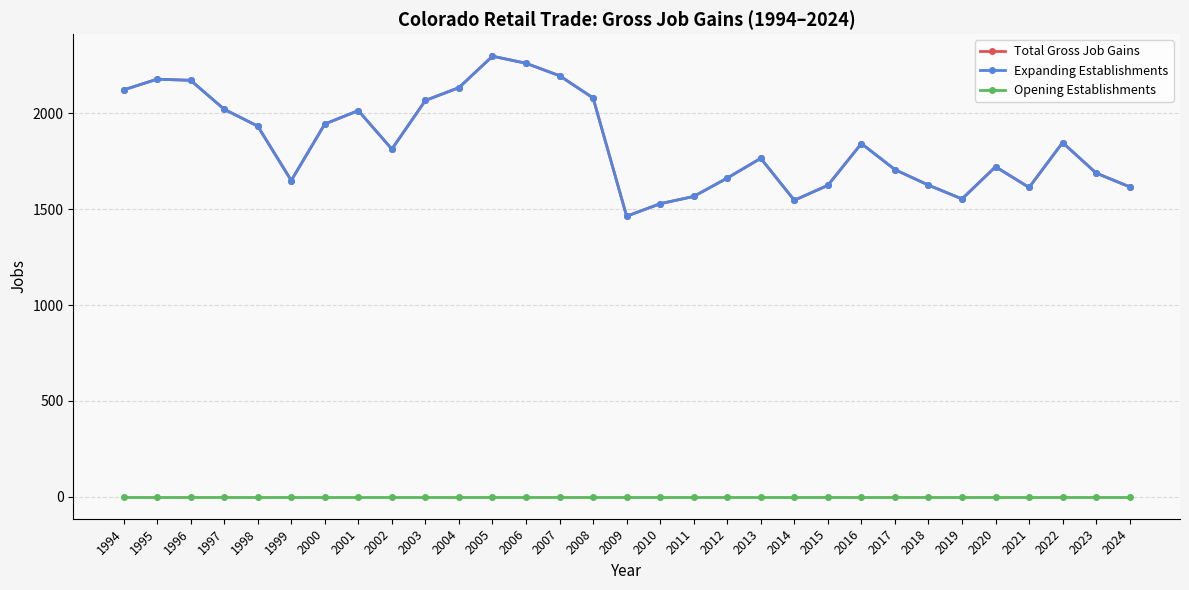

What is the spread (max minus min) of values at 2023?

1689